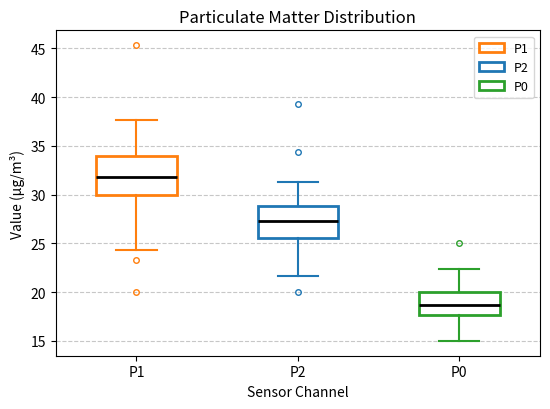

Where is the lower edge of the box for P0 on the y-axis? The values are not printed on the chart, so give them approximately, as read against the axis.

17.5